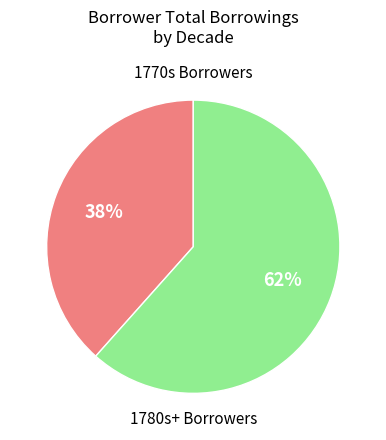

Does any single category account for the majority?

Yes